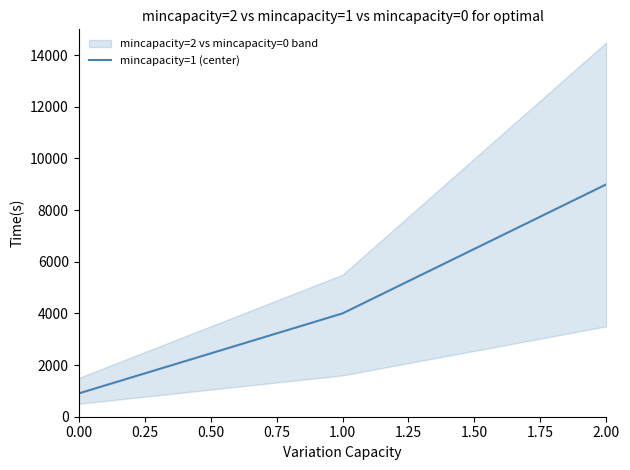

How many values are below 4000?

1